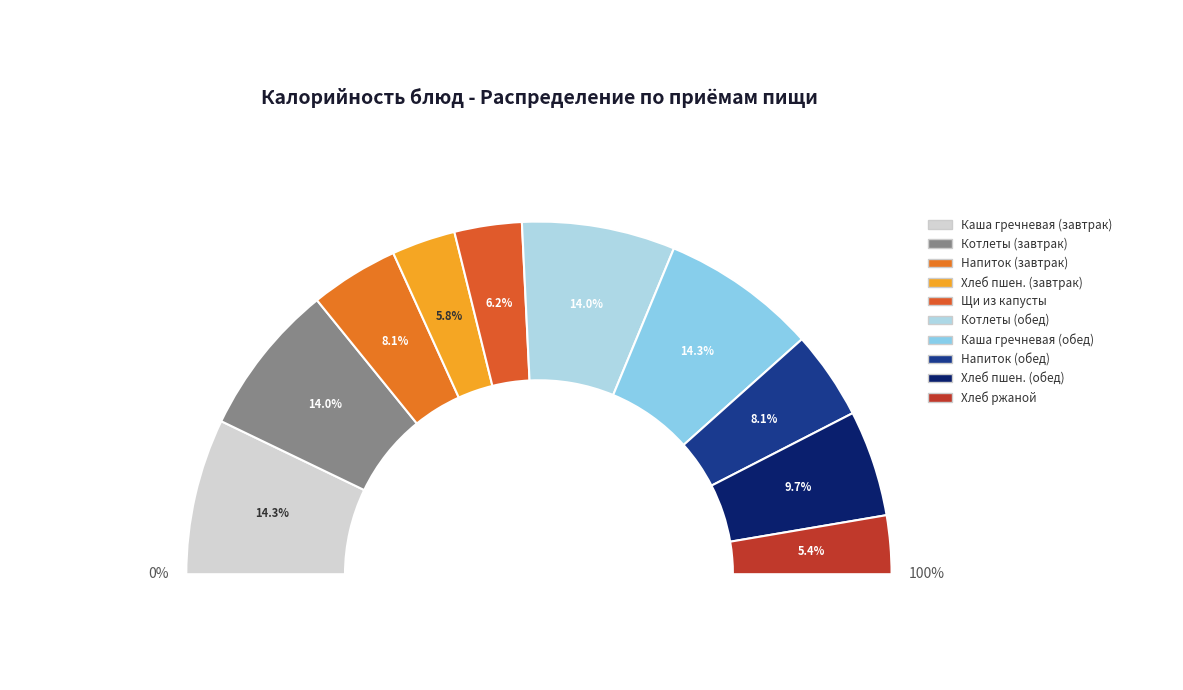

Which category has the smallest portion of the pie?

Хлеб ржаной